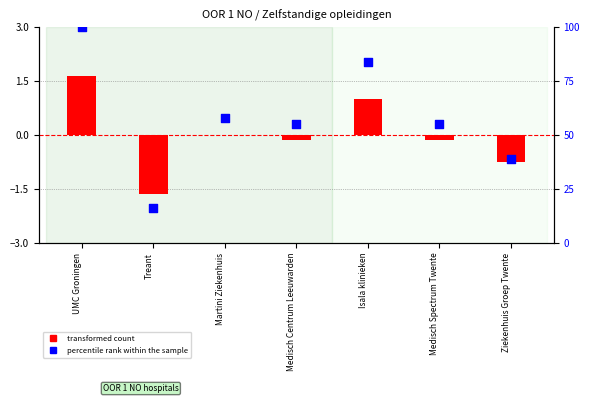

Which series has the largest total across all categories?

percentile rank within the sample